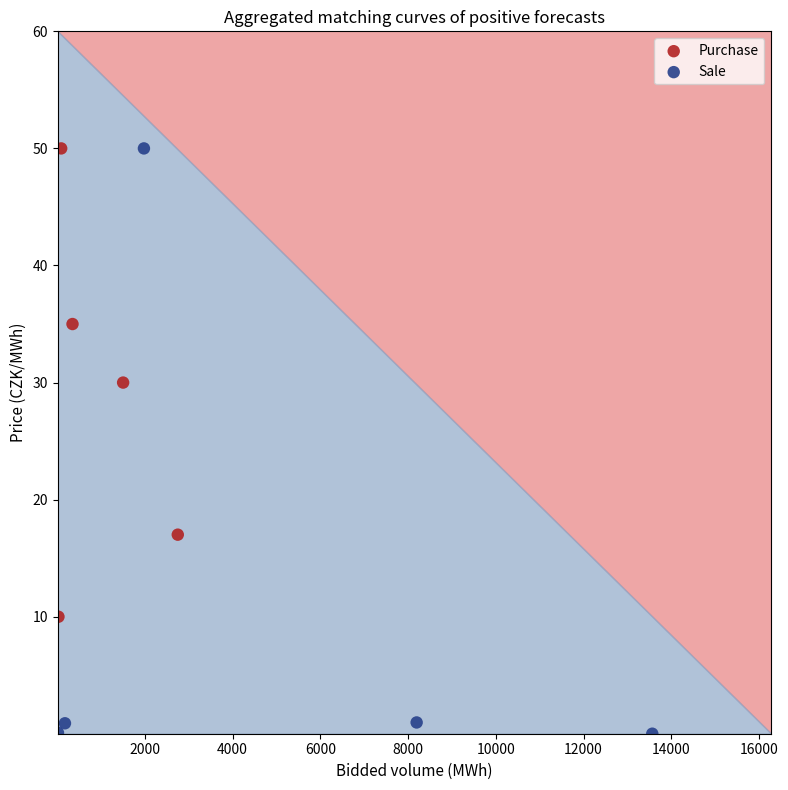

Which series has the largest Y range (max minus min)?

Sale